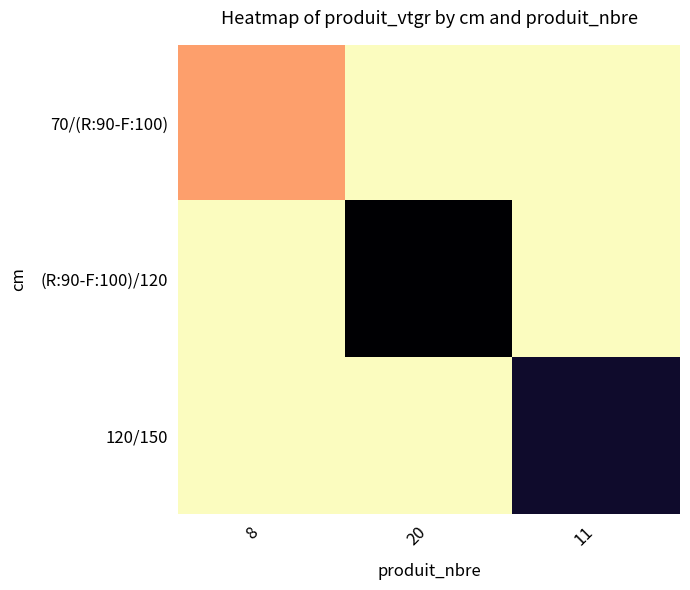

What is the maximum value shown in the chart?

21.6